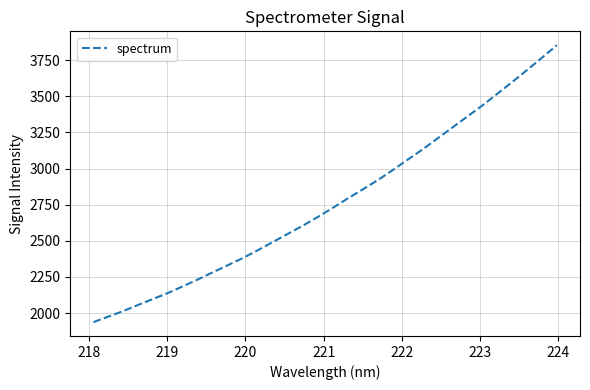

What is the smallest value displayed?

1937.1